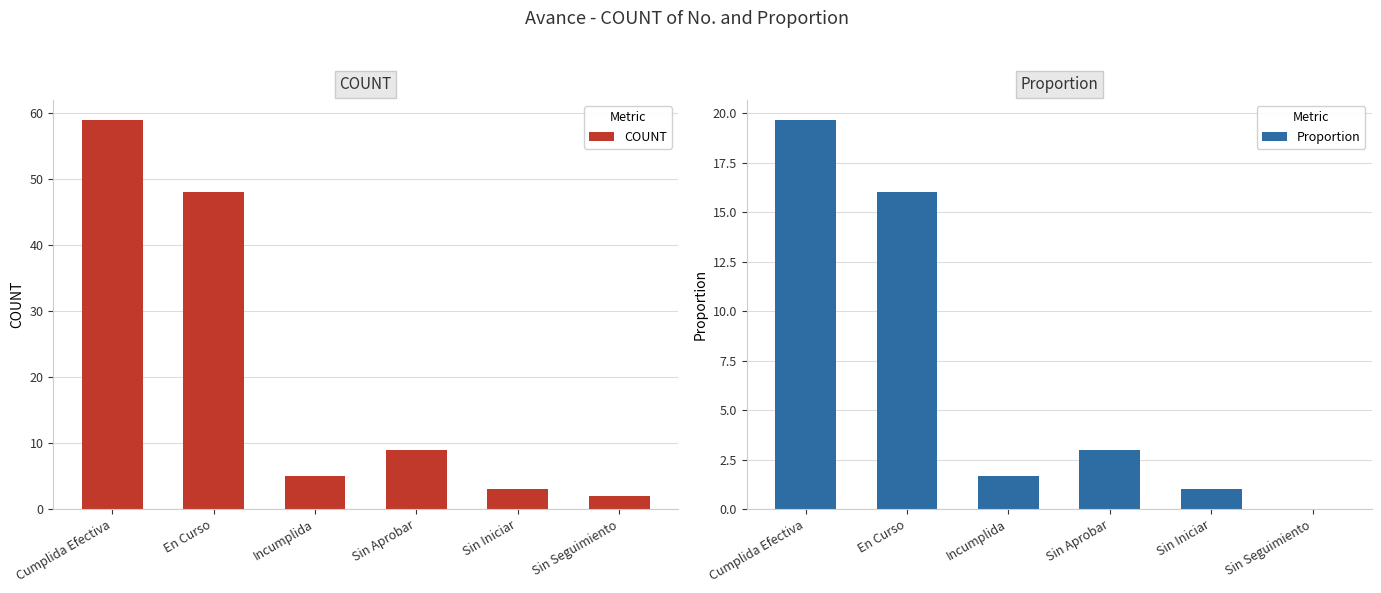

The value of Proportion at Sin Seguimiento is 0.0. True or false?

True